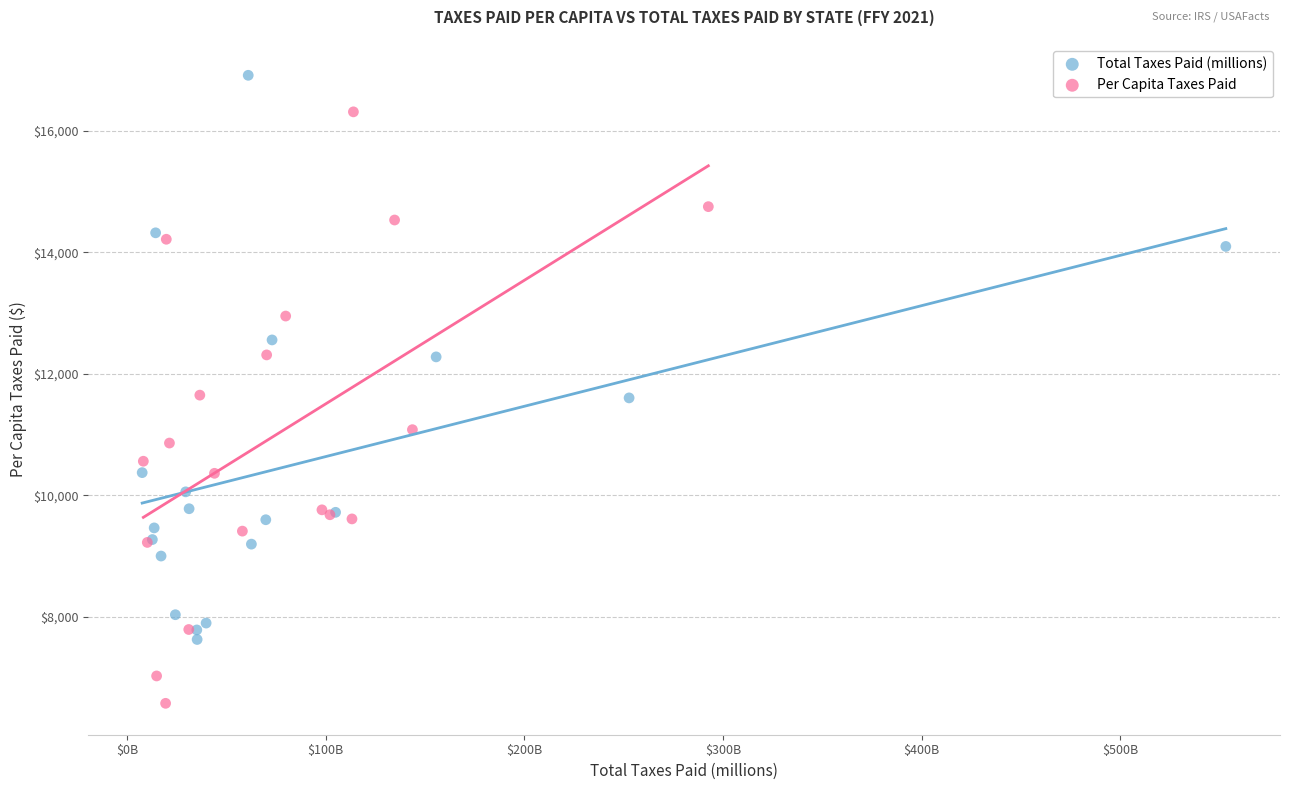

Which series reaches the maximum Y coordinate?

Total Taxes Paid (millions)